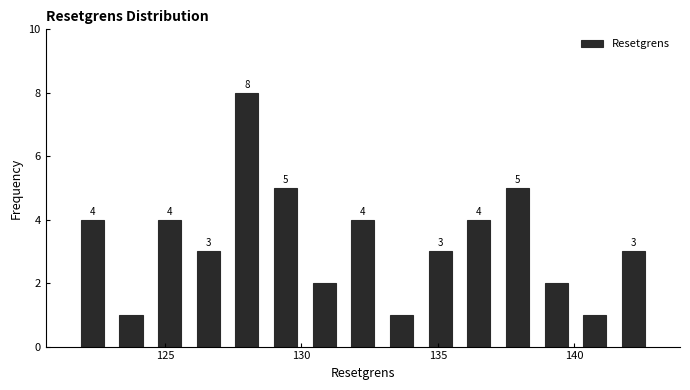

Around what value on the x-axis is the tallest bar? Give the approximate position of its centre, as read against the axis.

128.0